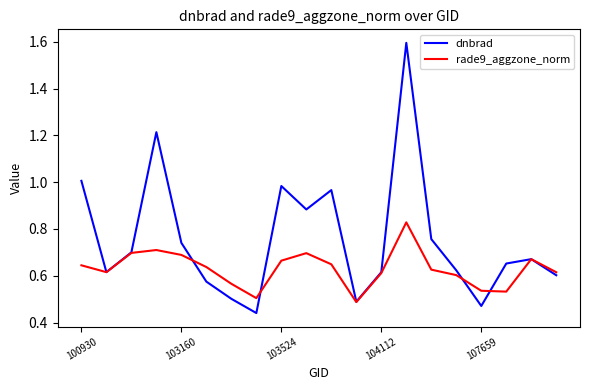

Rank the series by their maximum value, from lowest to highest.

rade9_aggzone_norm, dnbrad